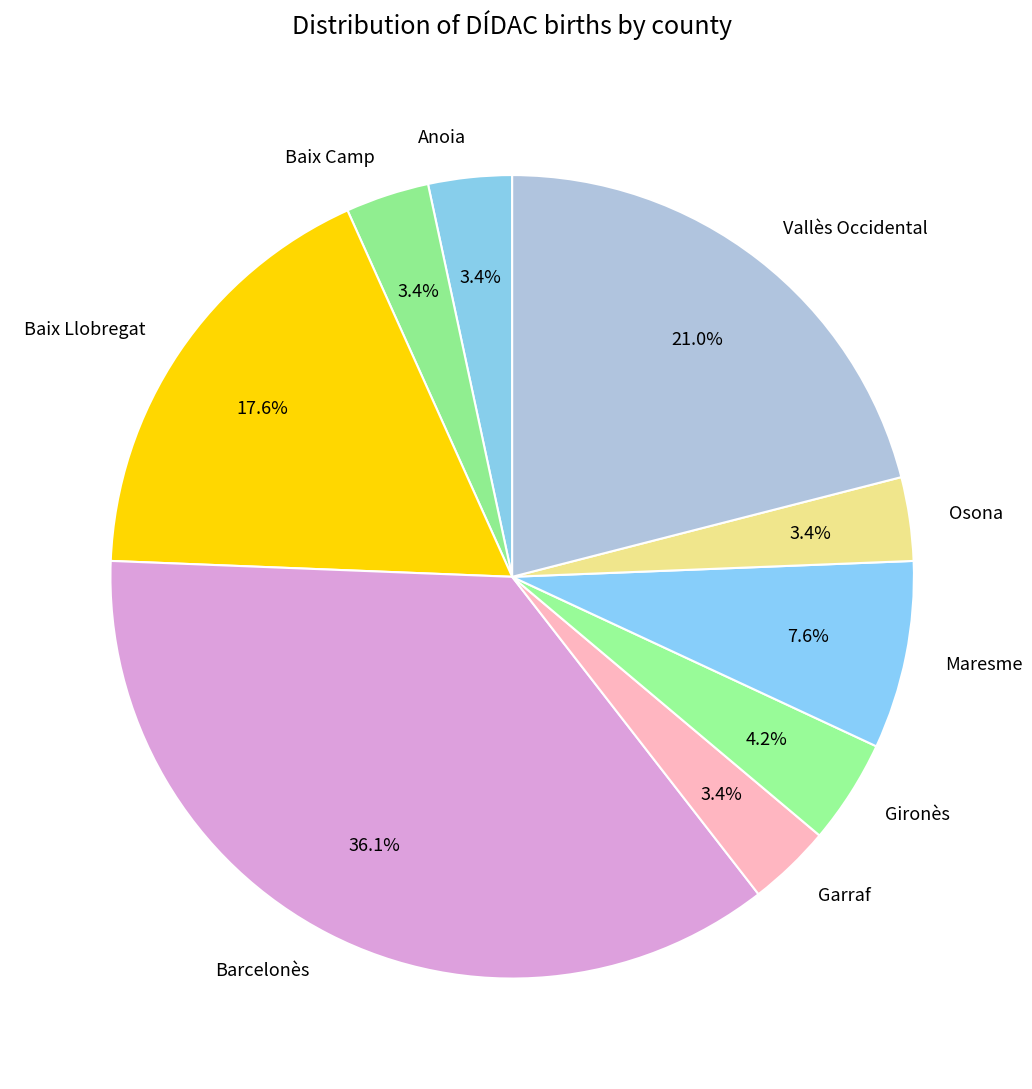

What percentage do Garraf and Baix Llobregat together represent?

21.0%